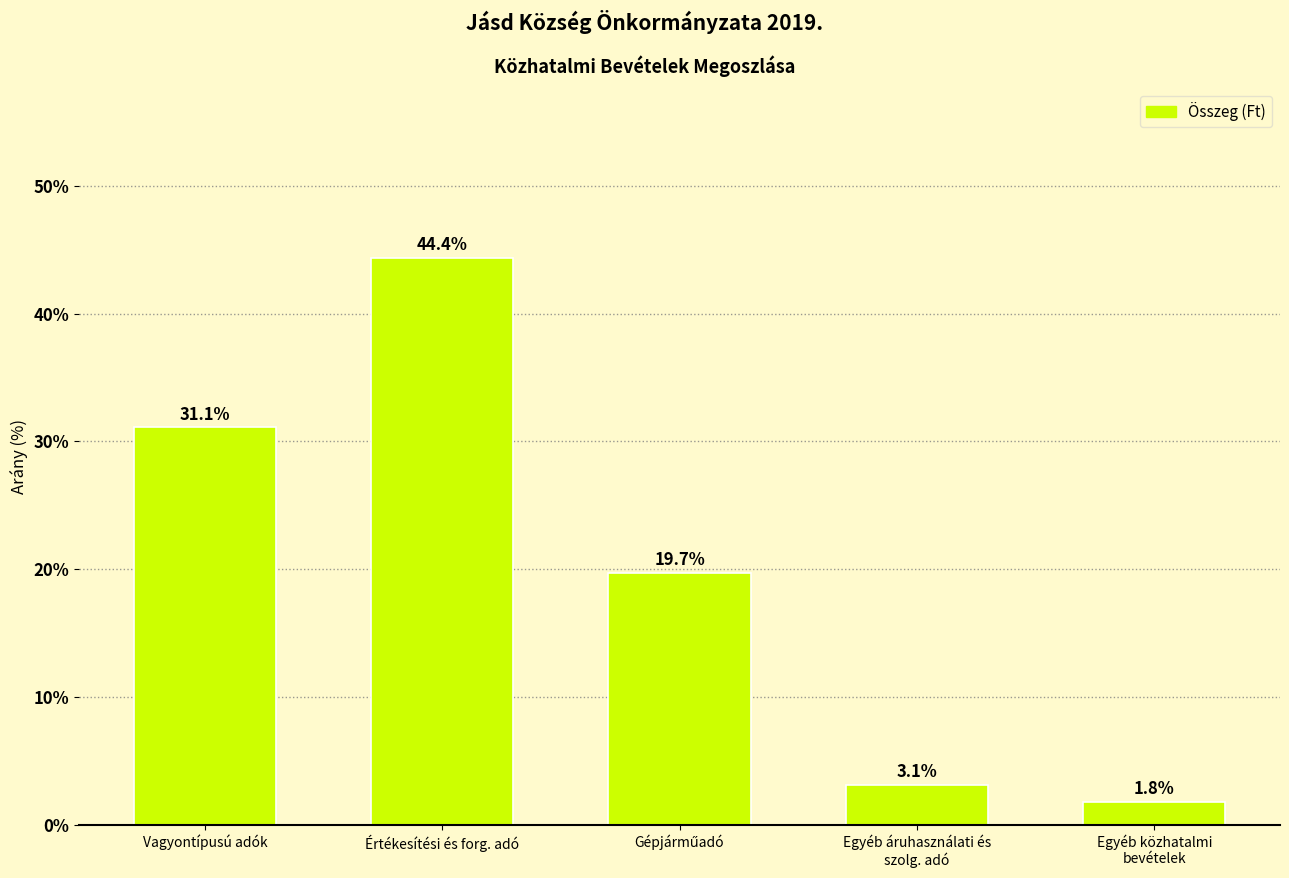

Reading right to left, transcribe all the data shown in this chart.

1.8	3.1	19.7	44.4	31.1